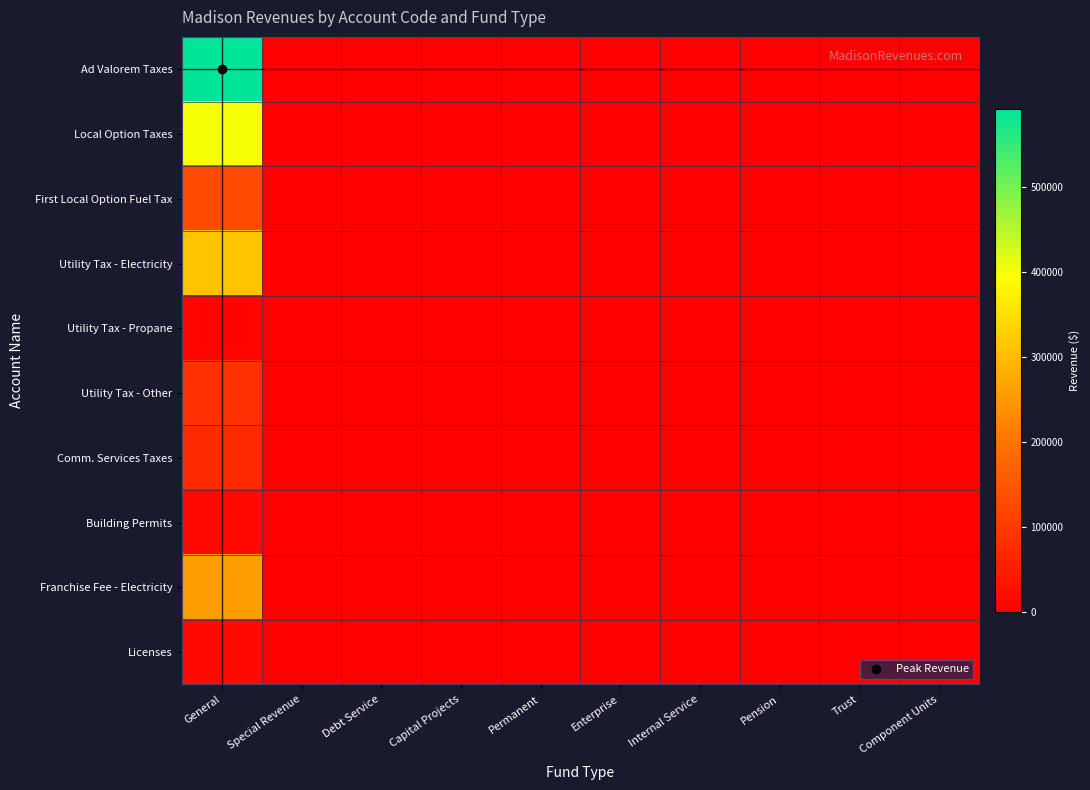

At how many categories does at least one series exceed 76704?

1